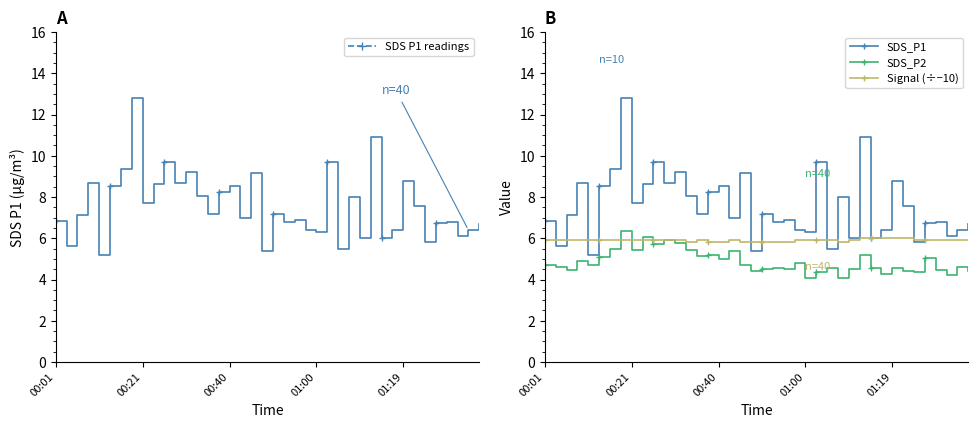

True or false: SDS_P1 and SDS_P2 intersect in this chart.

False